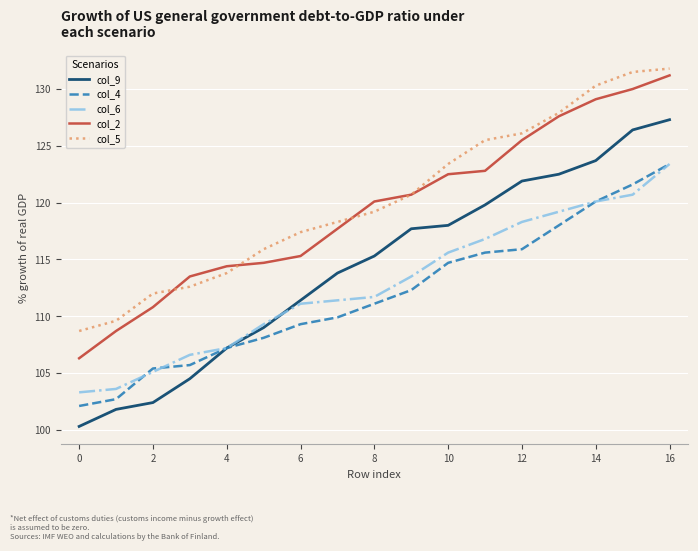

True or false: col_6 and col_2 intersect in this chart.

False